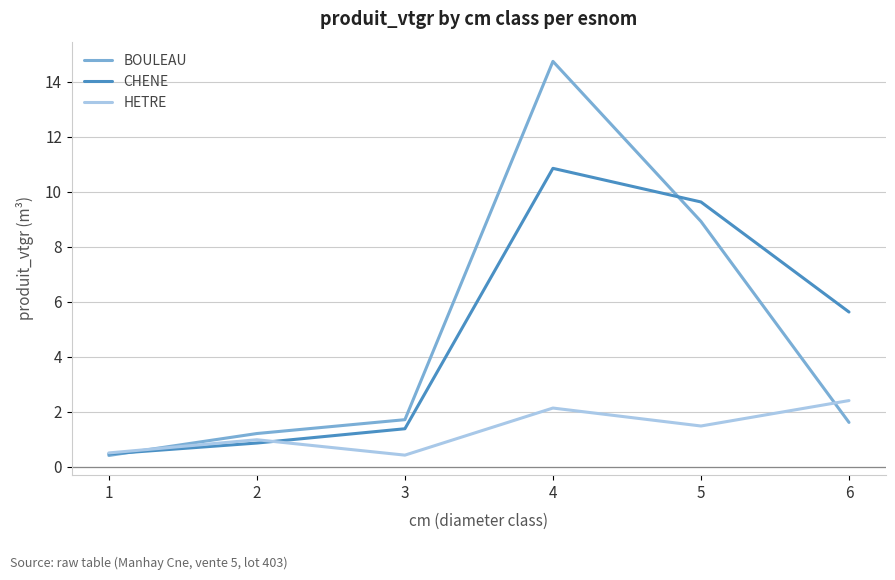

What is the approximate value of CHENE at 5?

9.6